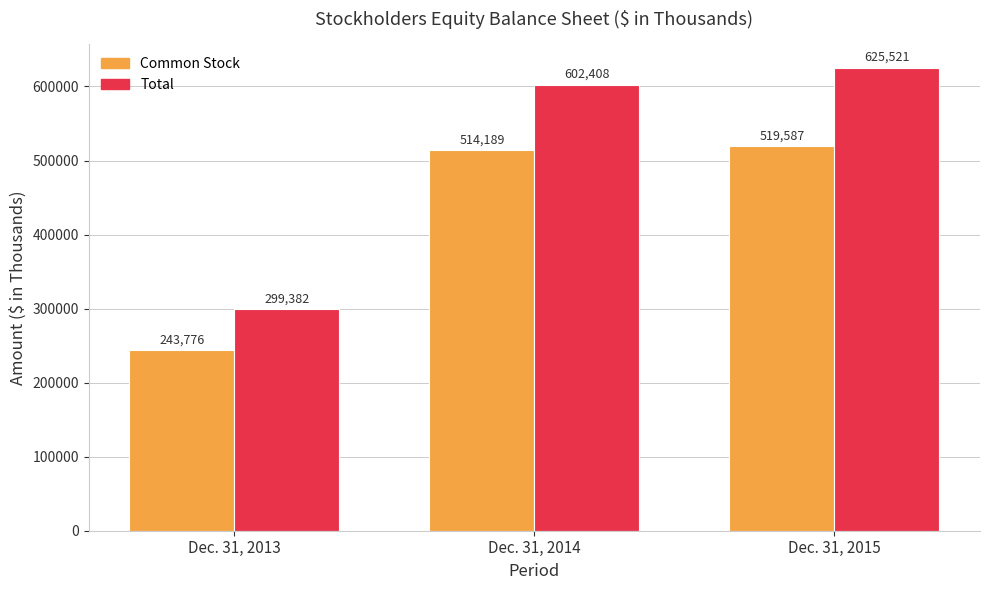

What is the approximate value of Total at Dec. 31, 2015, to the nearest 50?

625500